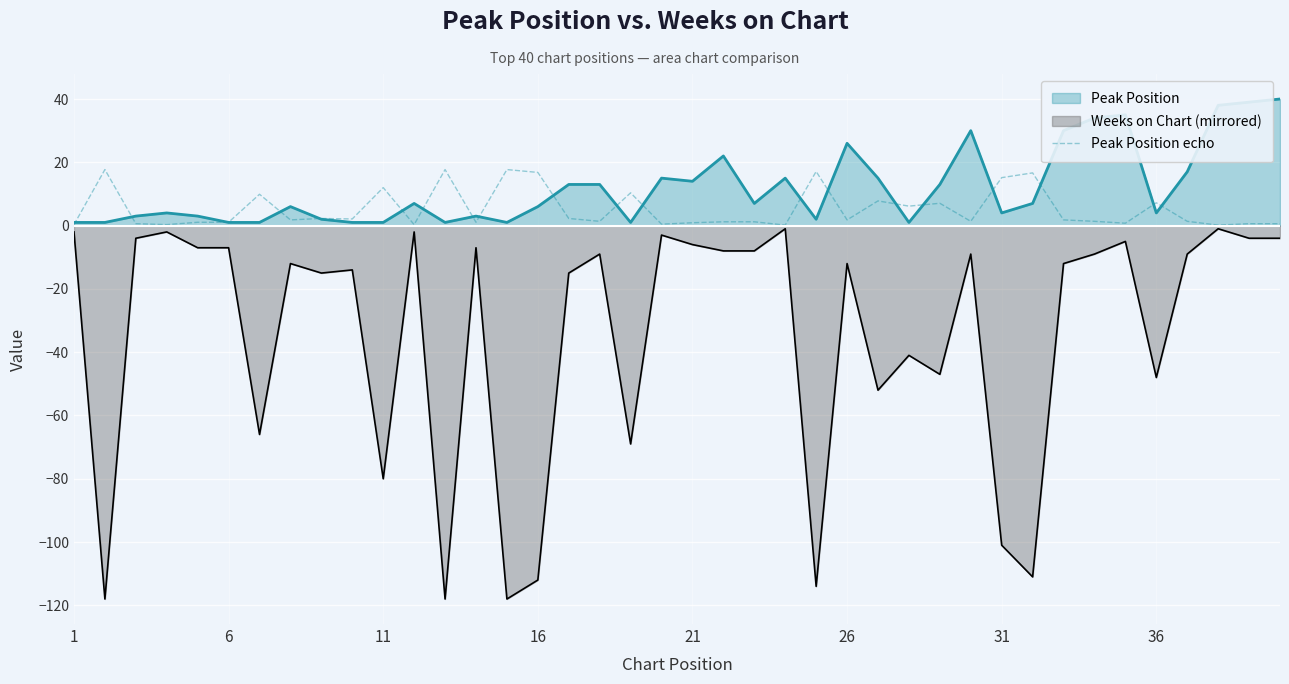

What is the maximum value for Peak Position echo?

17.7